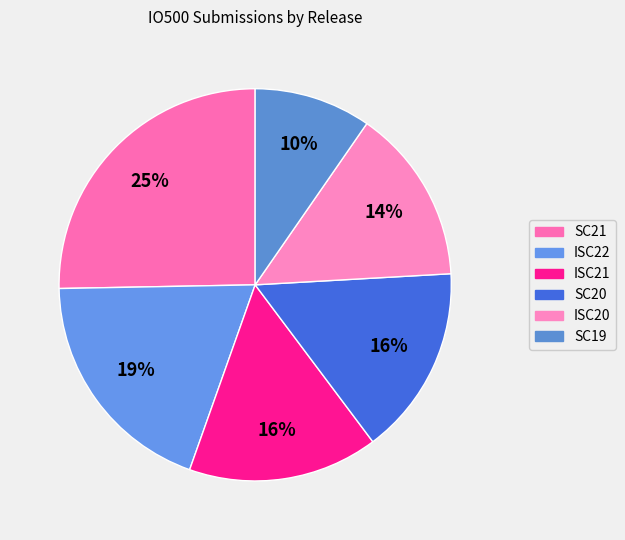

Rank the categories by value from lowest to highest.

SC19, ISC20, ISC21, SC20, ISC22, SC21